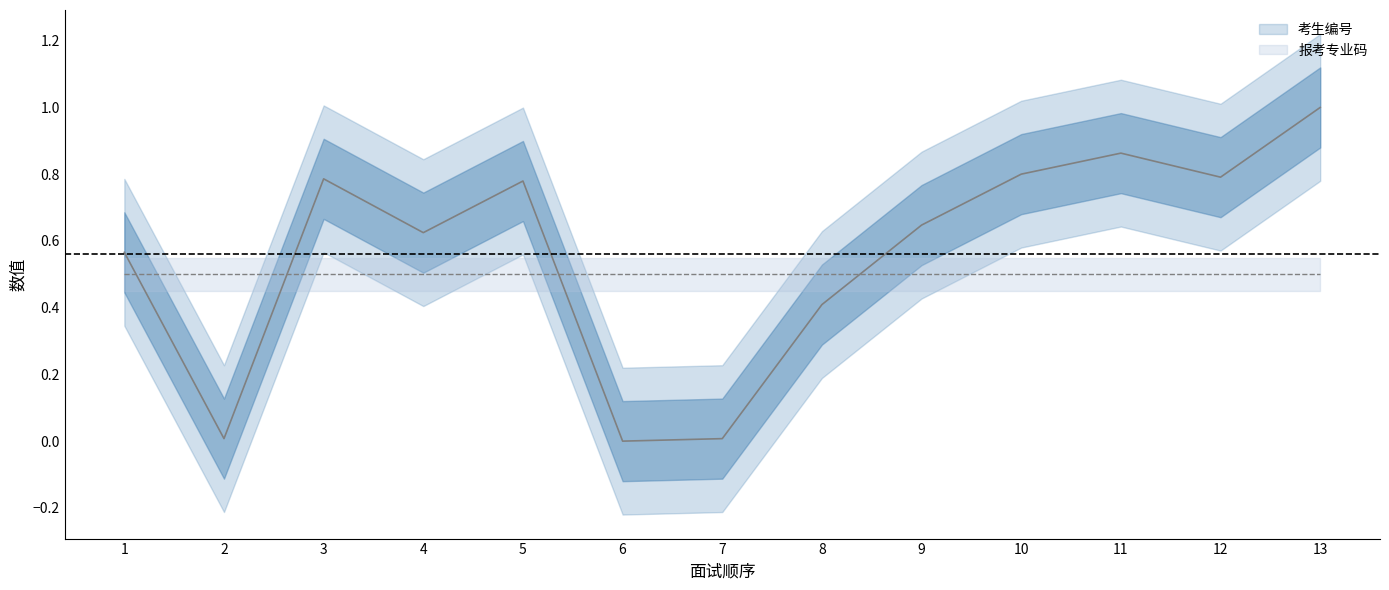

List the labels in order of value, largest first.

13, 11, 10, 12, 3, 5, 9, 4, 1, 8, 2, 7, 6